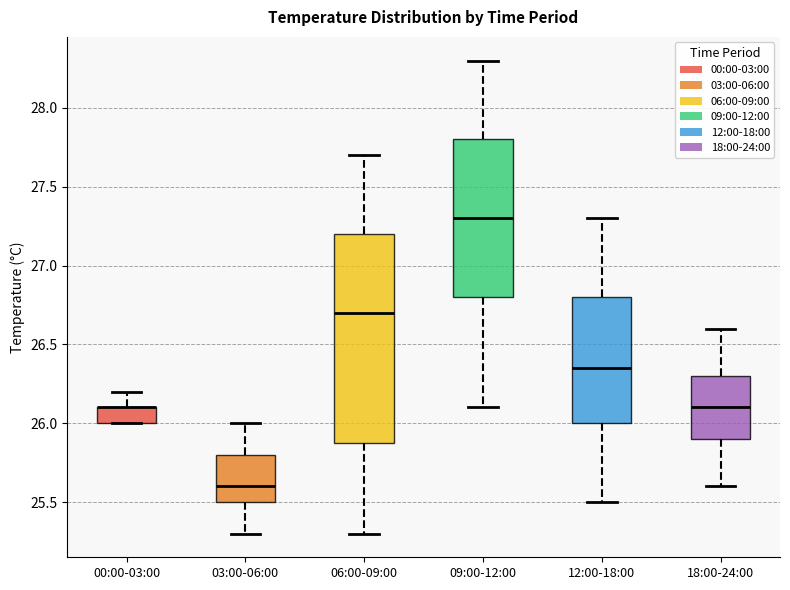

Which box is the tallest, from its lower edge to its upper edge?

06:00-09:00